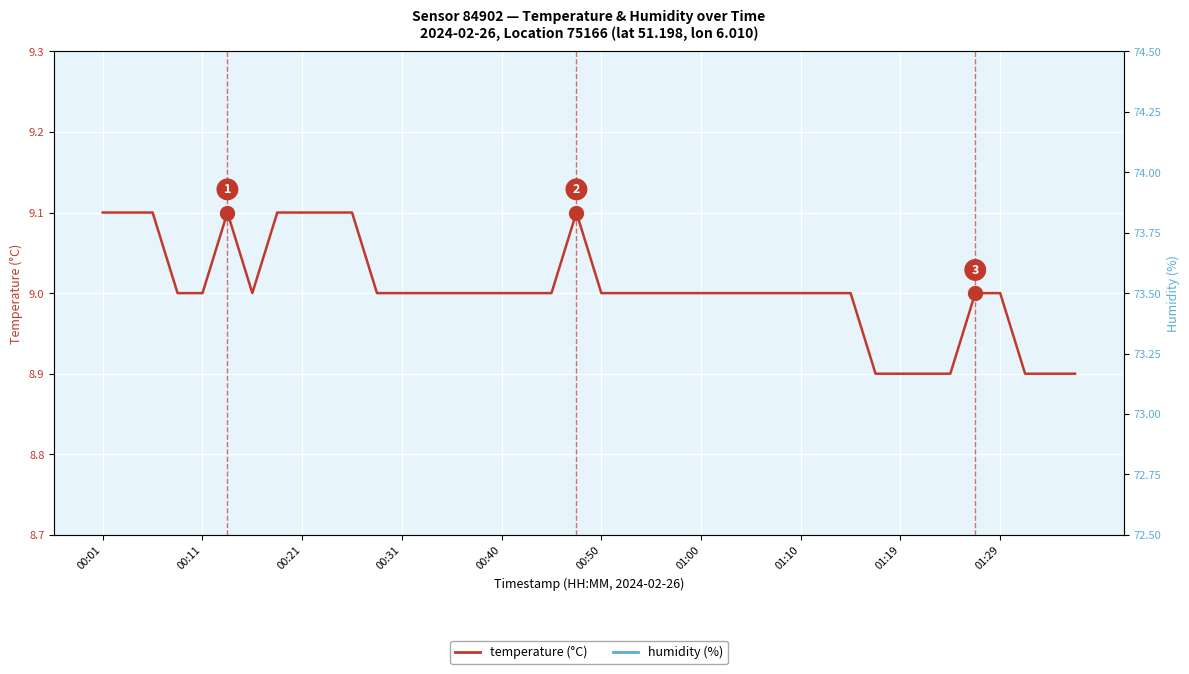

What is the value of the humidity point at the 20th from the left?

73.3